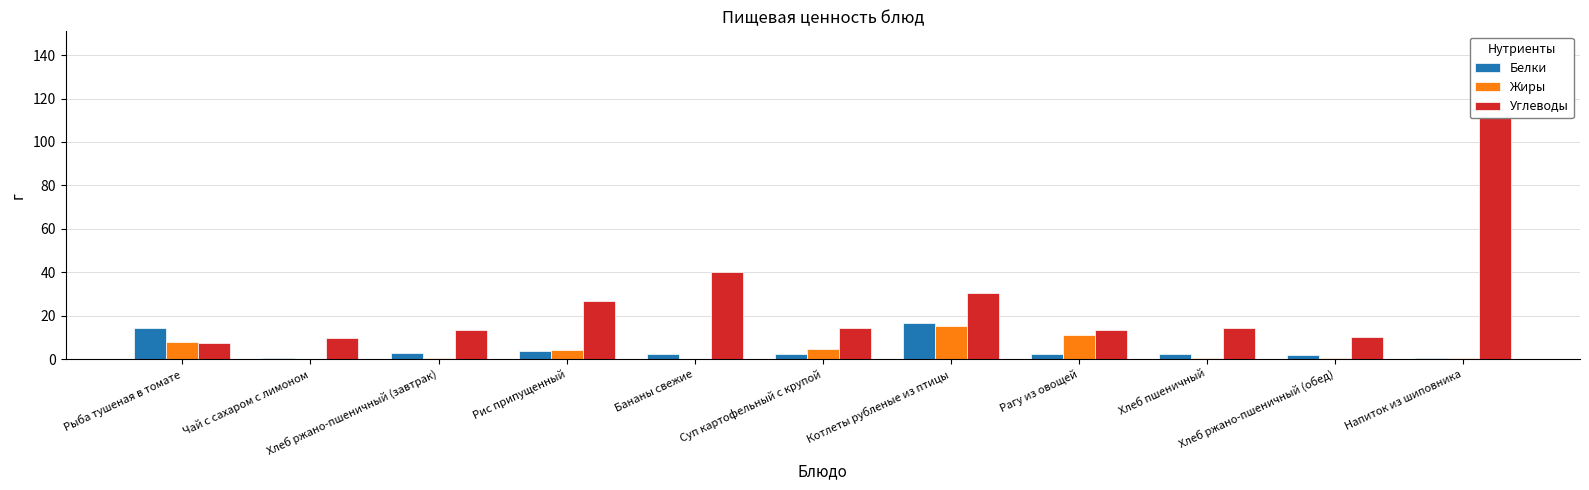

The value of Жиры at Рис припущенный is 4.3. True or false?

True